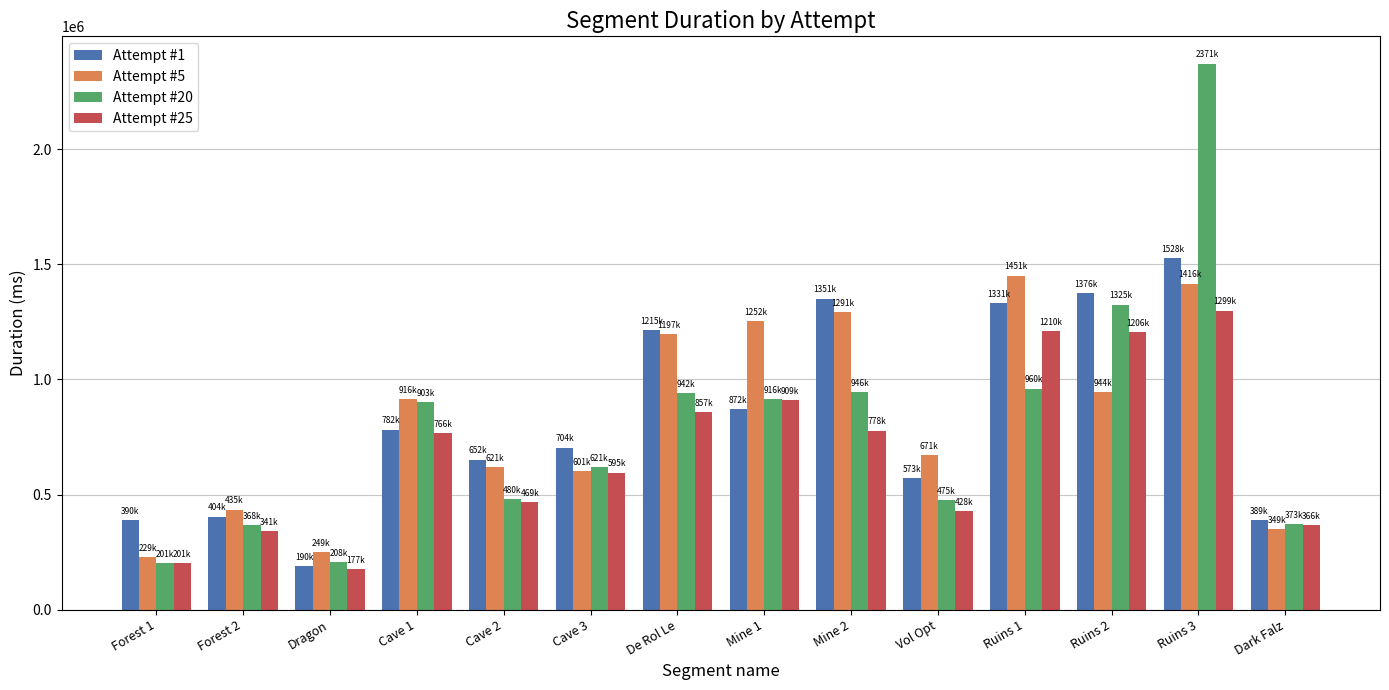

What is the total value across all series at Dragon?

823801